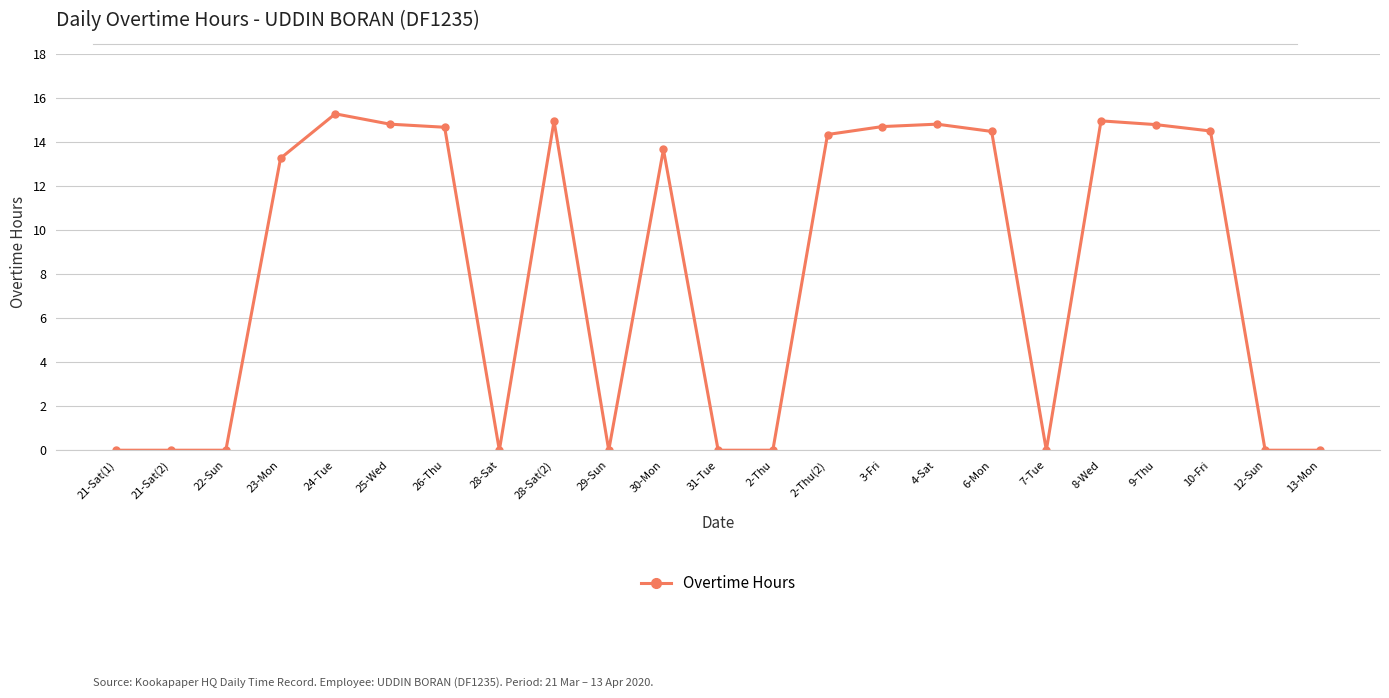

How many data points are less than 13?

10